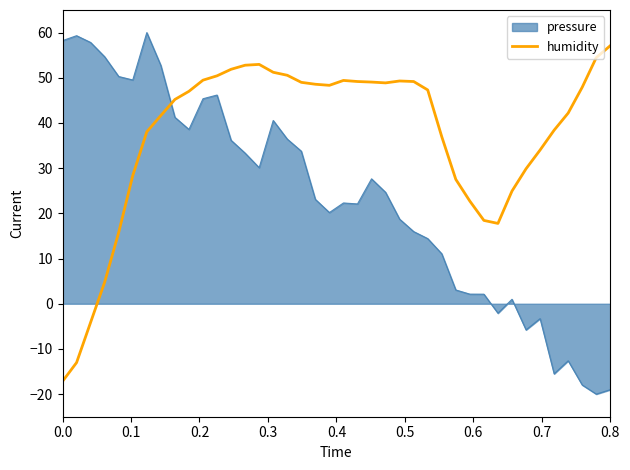

How many times do pressure and humidity cross each other?

1